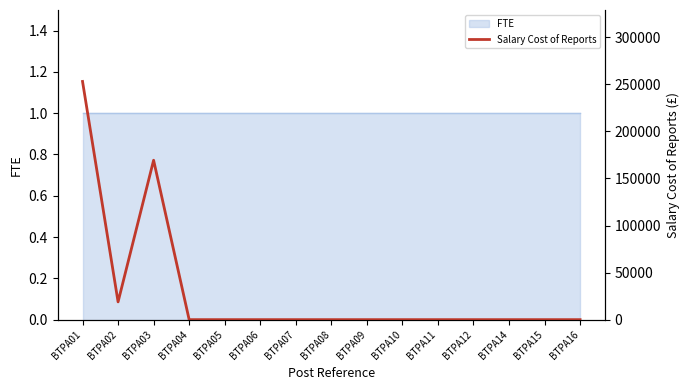

At which category does the data reach its first local valley?

BTPA02